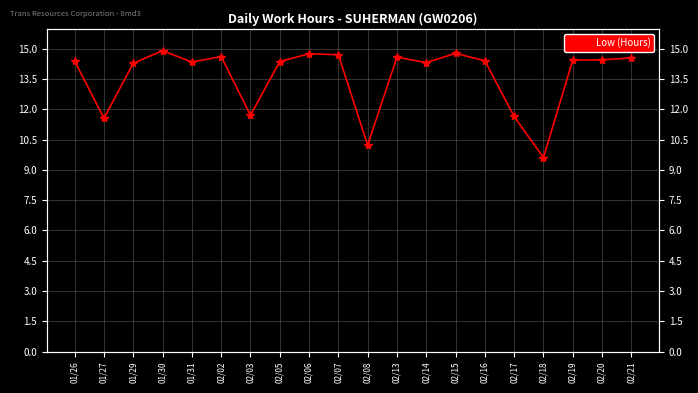

What is the difference between the maximum and second lowest values?

4.7